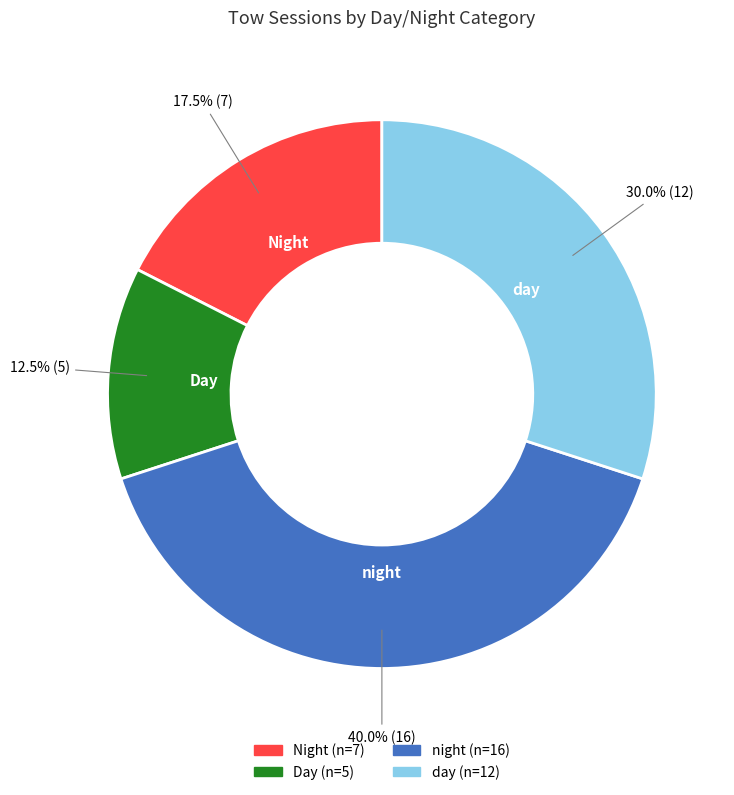

Does any single category account for the majority?

No